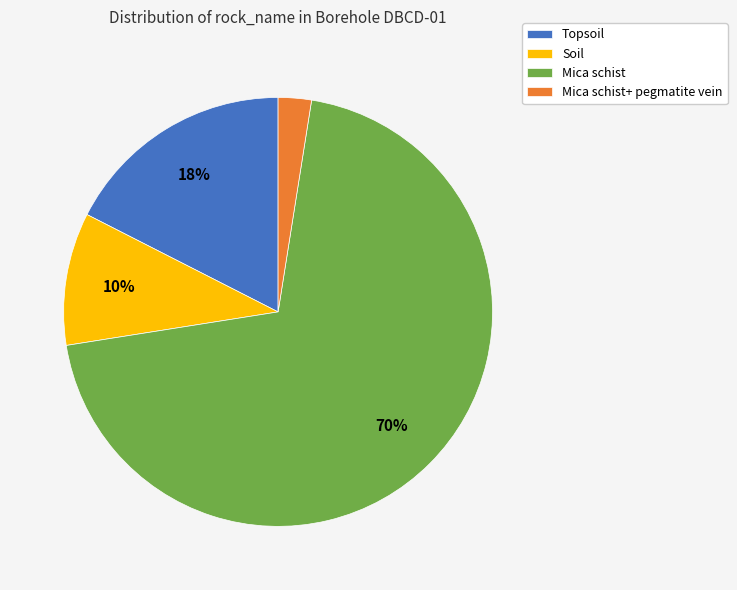

Do Mica schist and Topsoil together represent more than half of the pie?

Yes